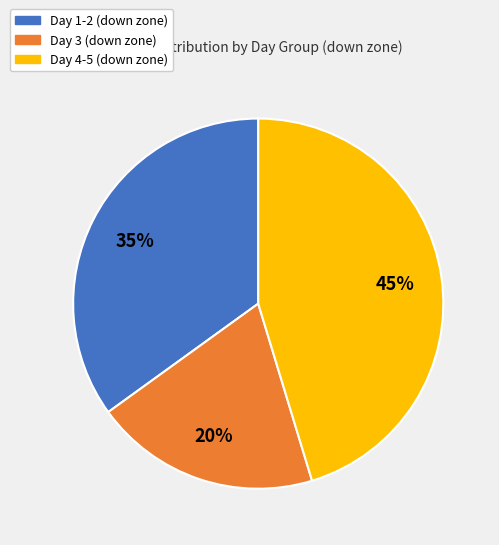

Do Day 3 (down zone) and Day 4-5 (down zone) together represent more than half of the pie?

Yes